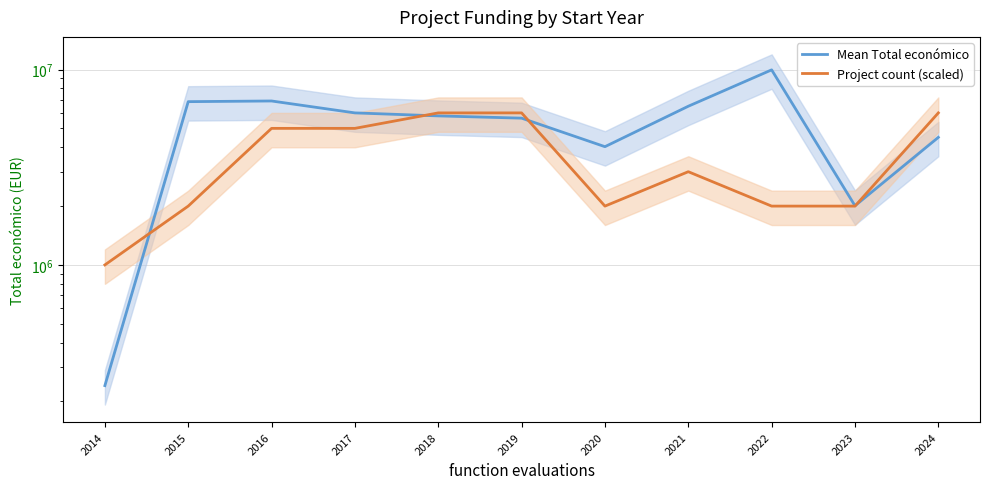

What is the minimum value for Project count (scaled)?

1000000